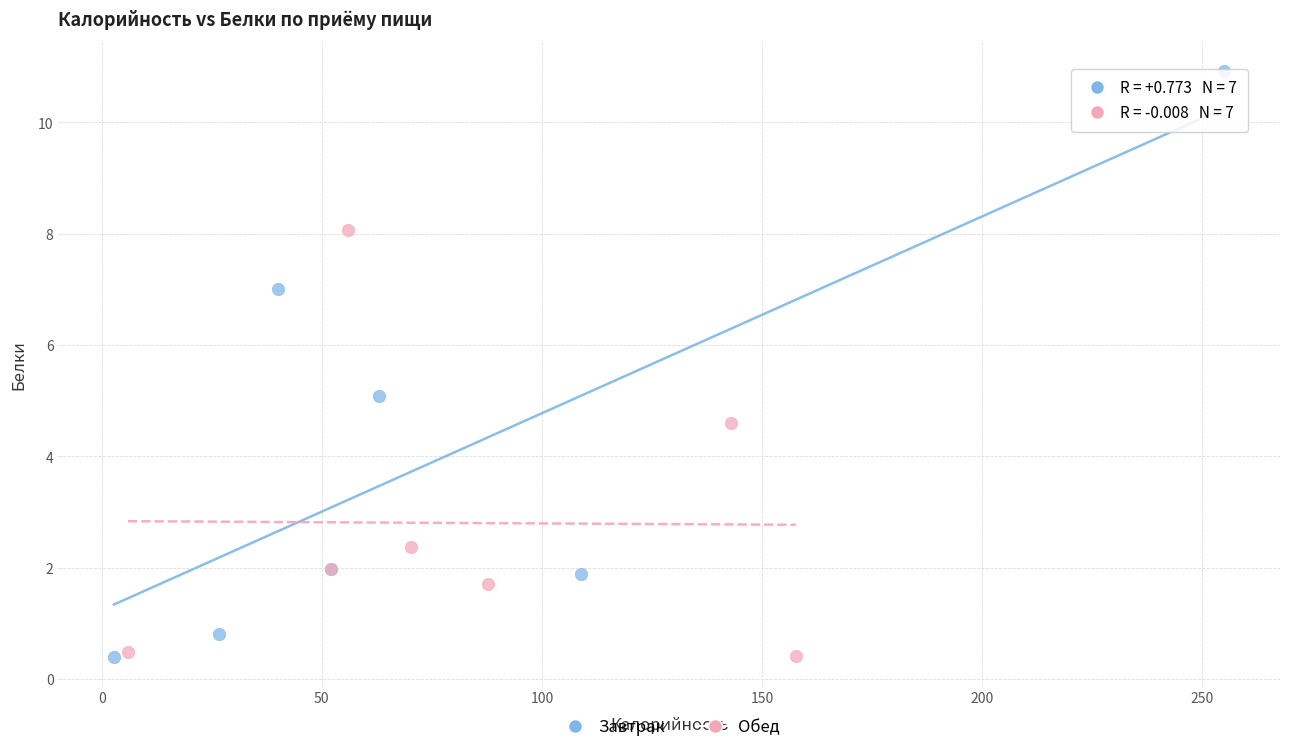

Which series has the largest Y range (max minus min)?

Завтрак